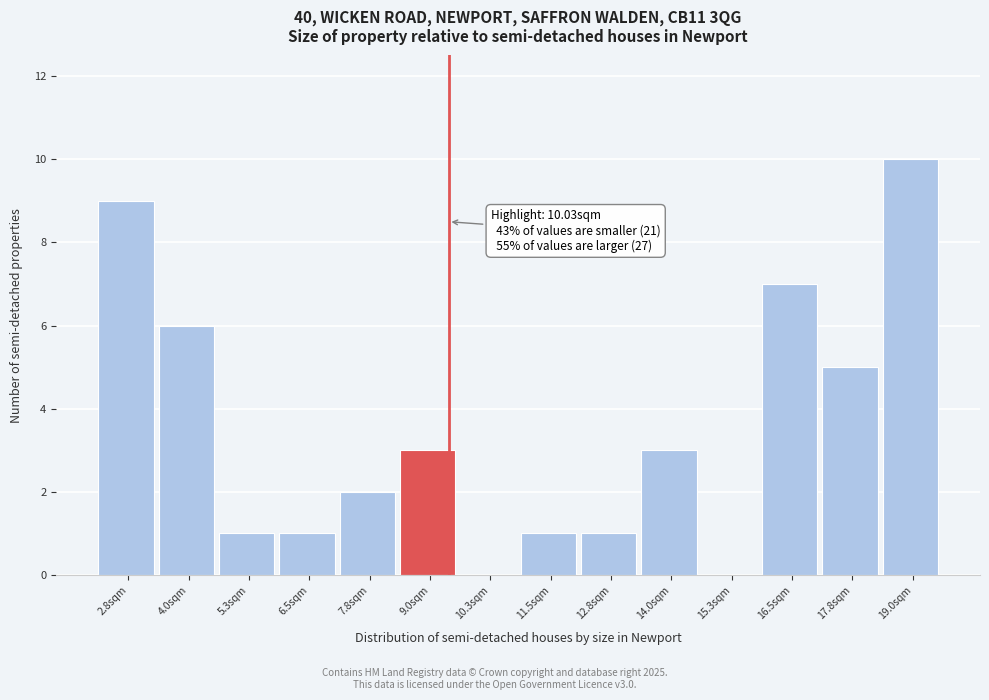

Reading left to right, extract all data points from this chart.

2.8sqm=9	4.0sqm=6	5.3sqm=1	6.5sqm=1	7.8sqm=2	9.0sqm=3	10.3sqm=0	11.5sqm=1	12.8sqm=1	14.0sqm=3	15.3sqm=0	16.5sqm=7	17.8sqm=5	19.0sqm=10